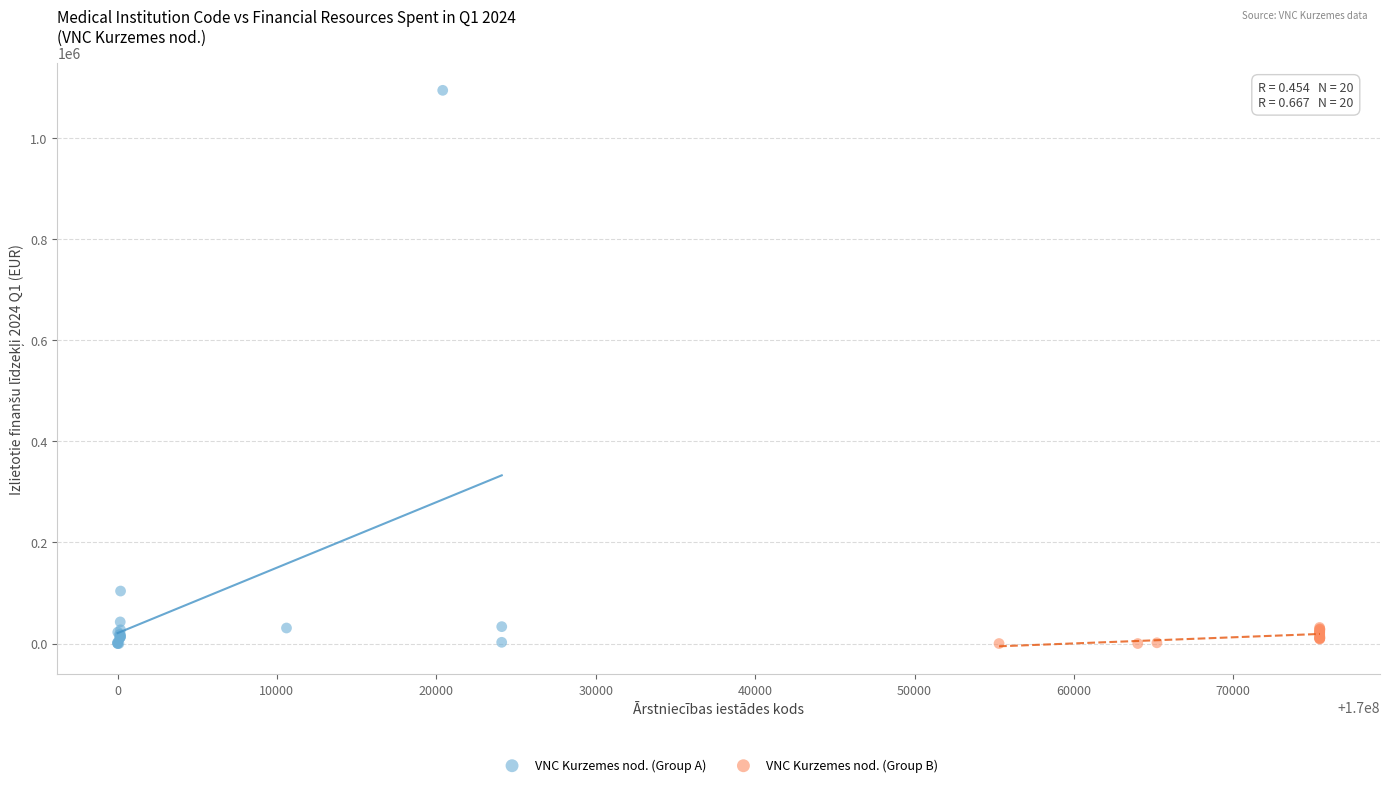

Which series has the largest Y range (max minus min)?

VNC Kurzemes nod. (Group A)